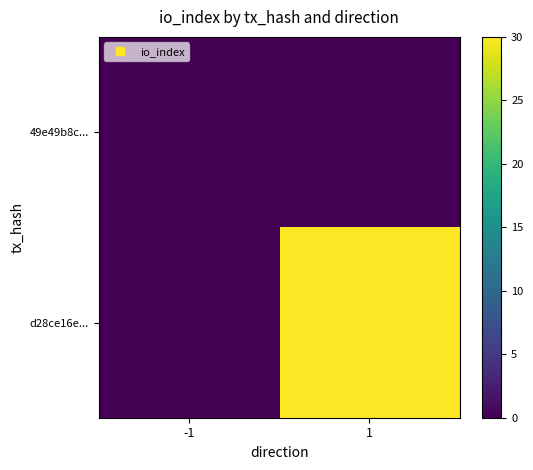

Between 1 and -1, which is larger?

1